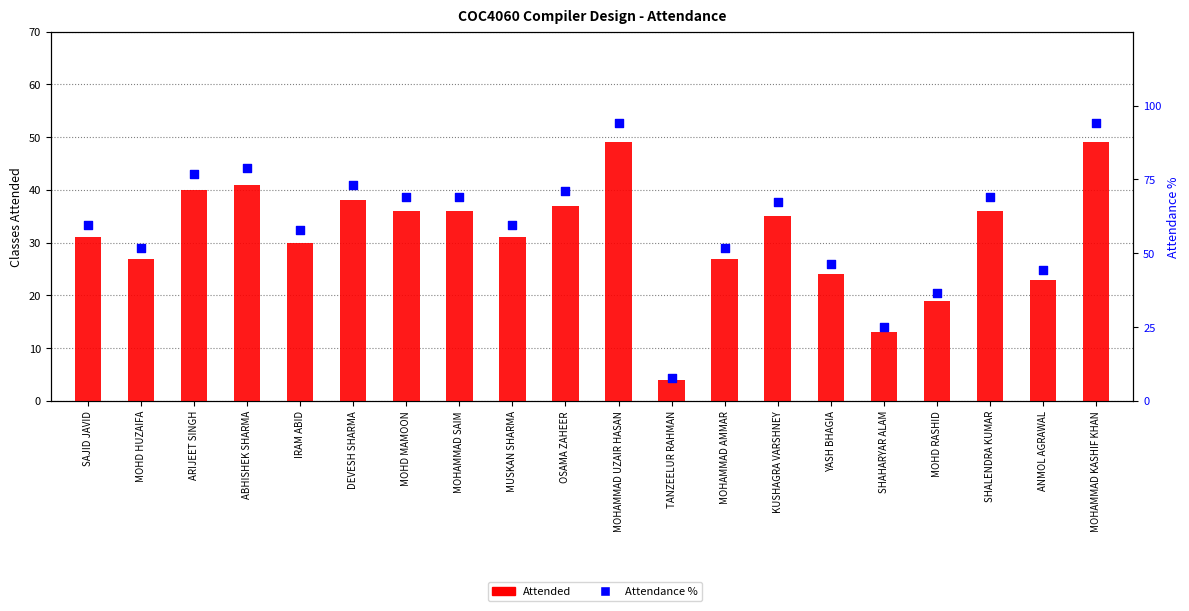

At which category is the sum across all series the highest?

MOHAMMAD UZAIR HASAN